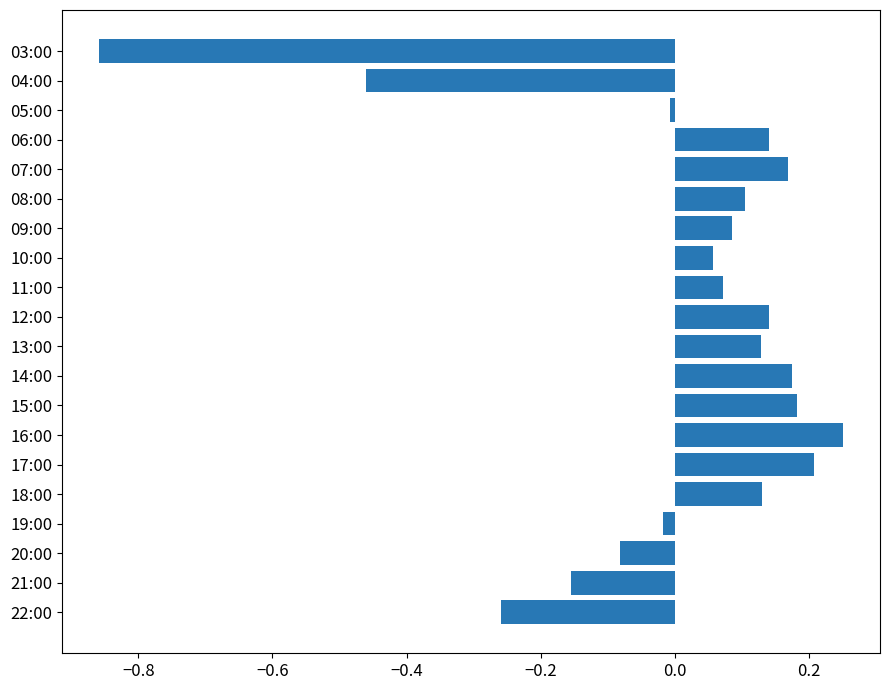

Which label corresponds to the largest value in the chart?

16:00